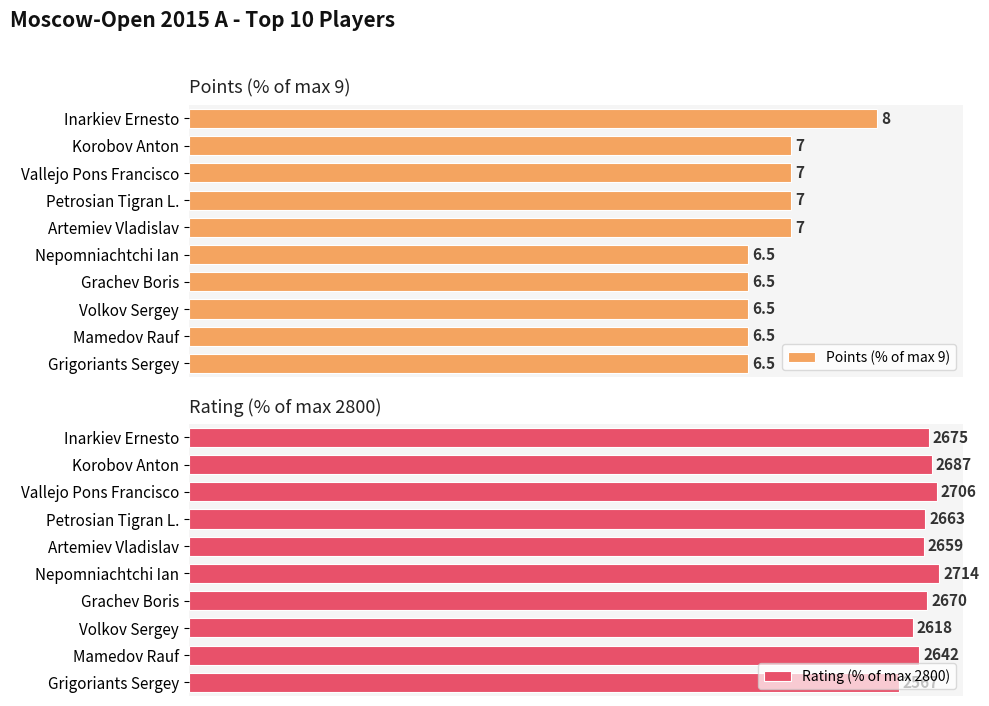

Rank the series by their maximum value, from highest to lowest.

Rating (% of max 2800), Points (% of max 9)